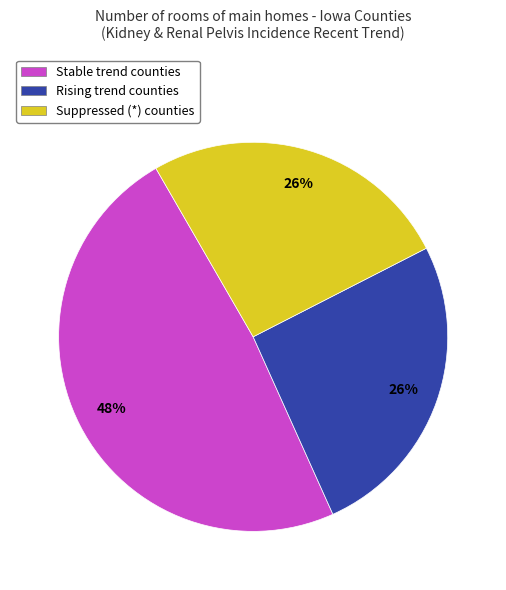

Is there any slice that represents more than half of the pie?

No